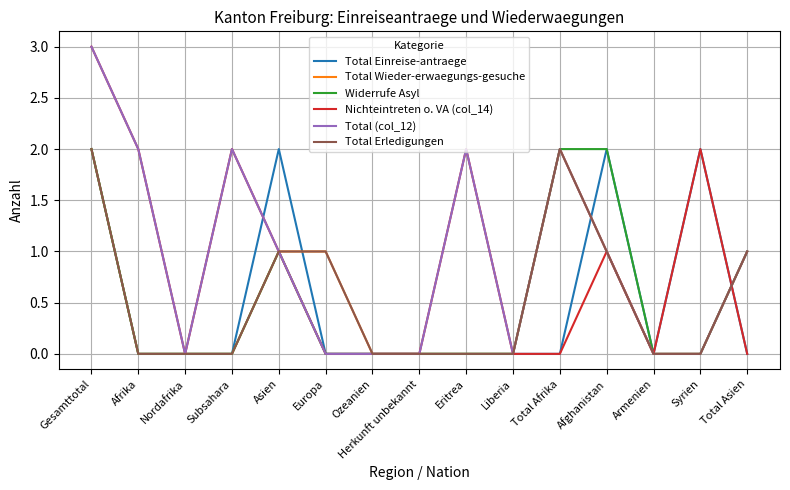

Does the chart display data point markers on the line(s)?

No